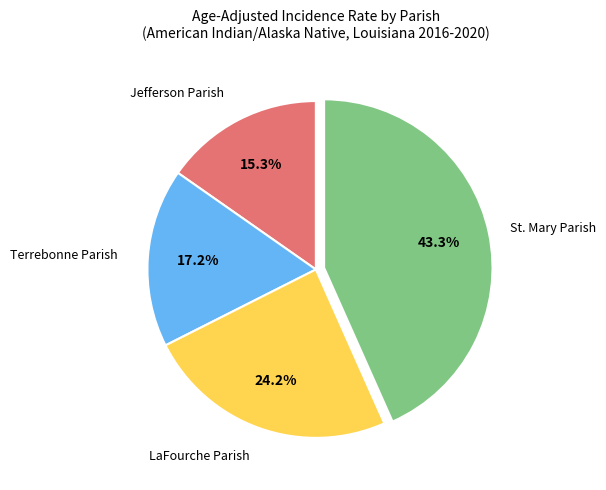

Is there any slice that represents more than half of the pie?

No